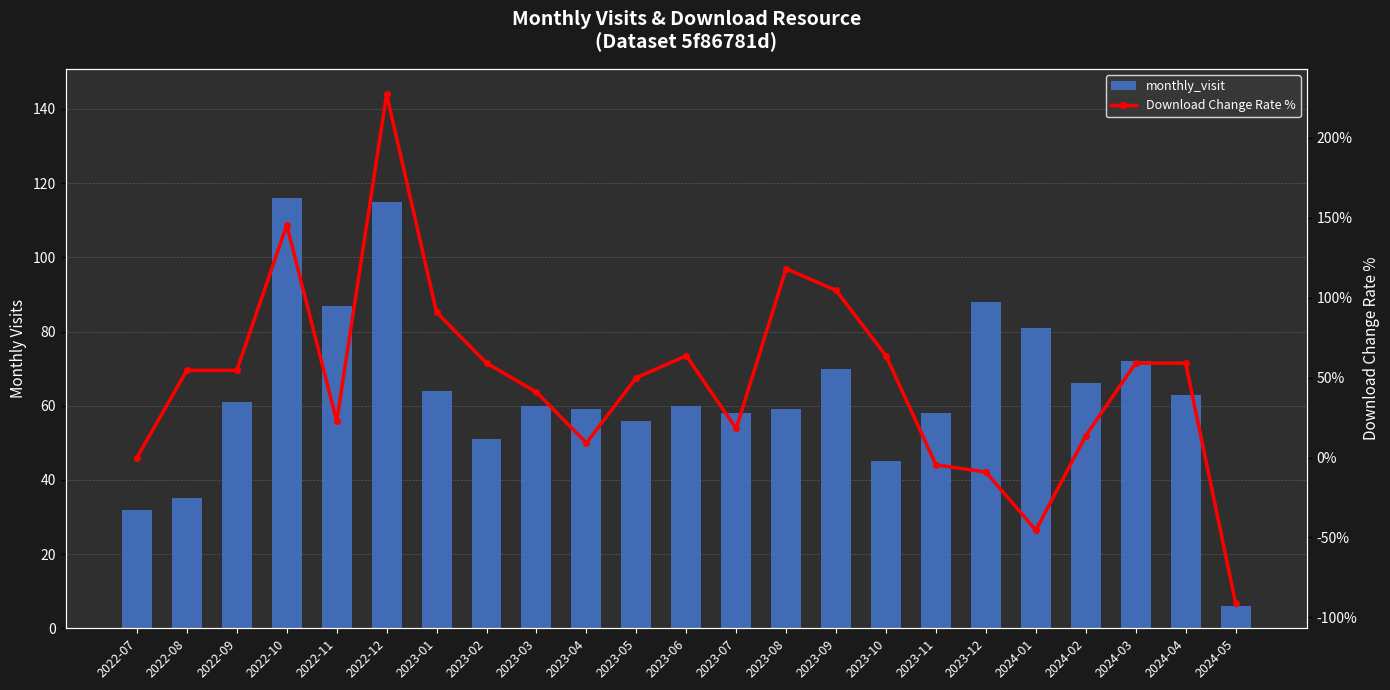

What is the difference between the second highest and minimum values in the Download Change Rate % series?

236.4